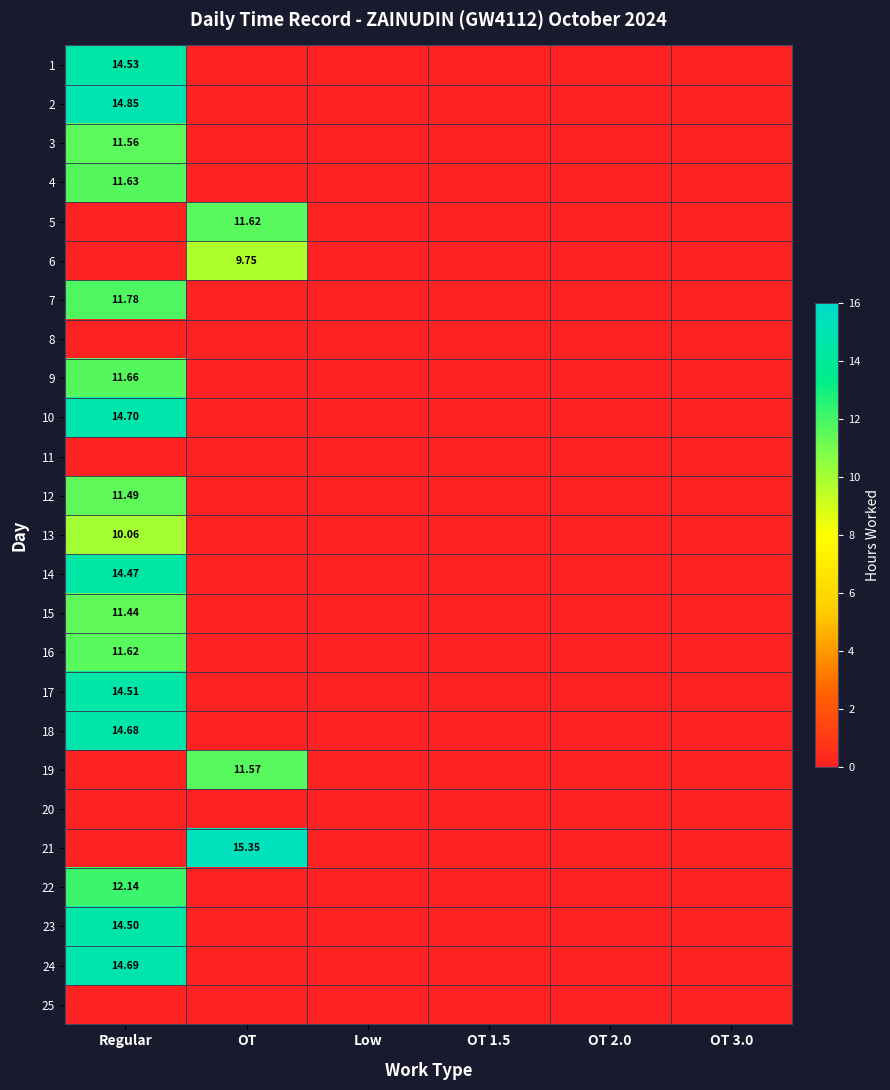

How many values in the 16 series exceed 0?

1